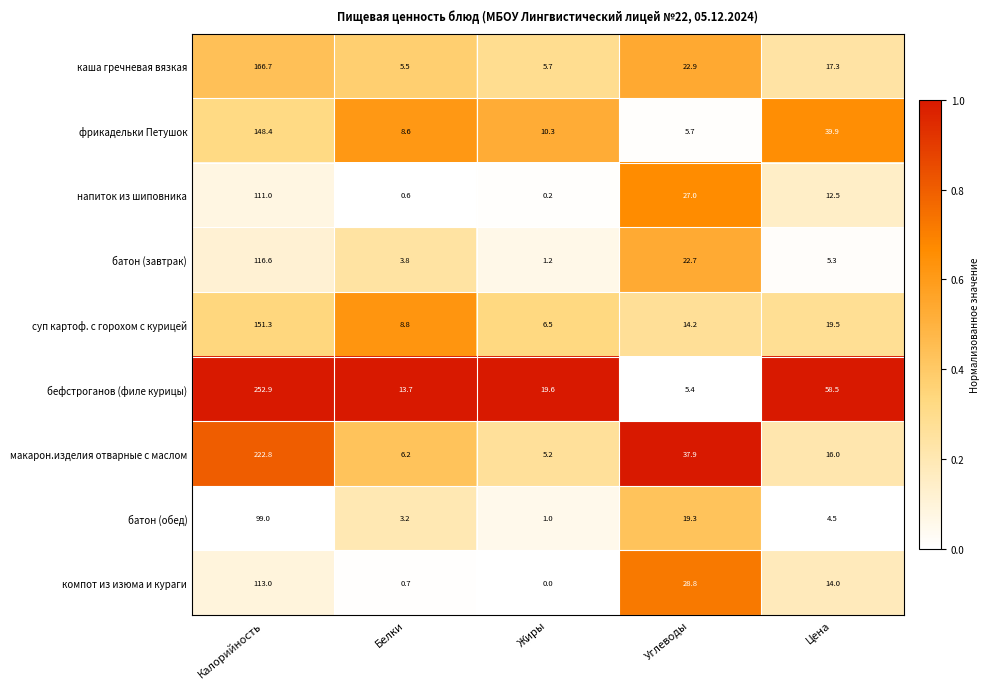

What is the spread (max minus min) of values at Белки?

13.1